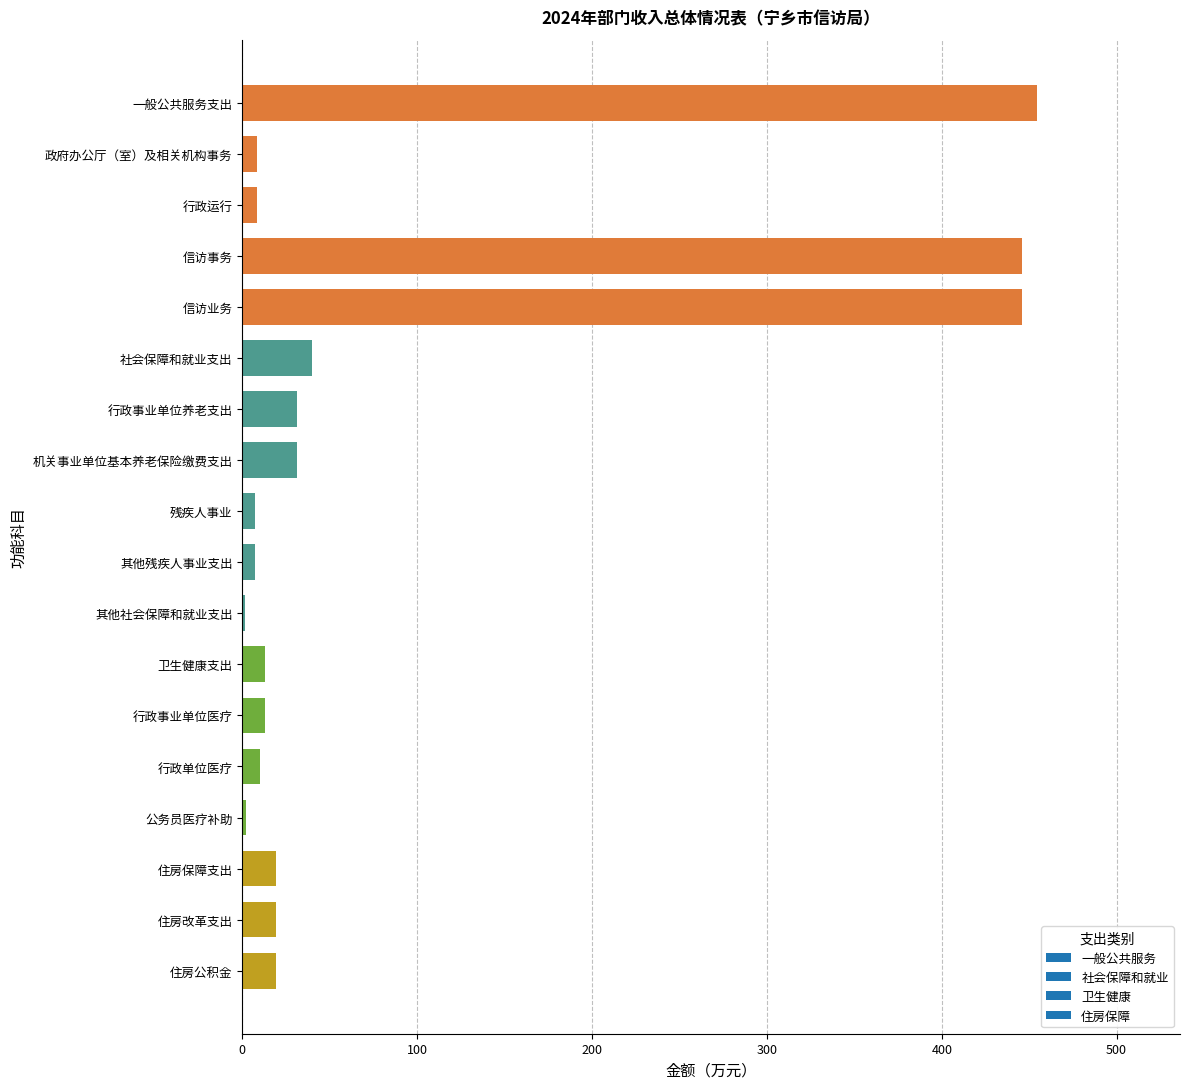

What is the sum of all values?

1577.2